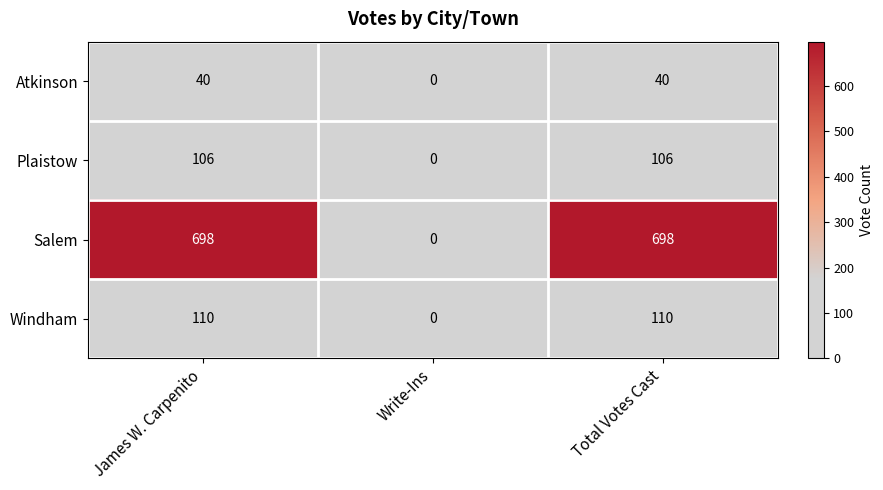

The Windham series shows 173 at James W. Carpenito. True or false?

False